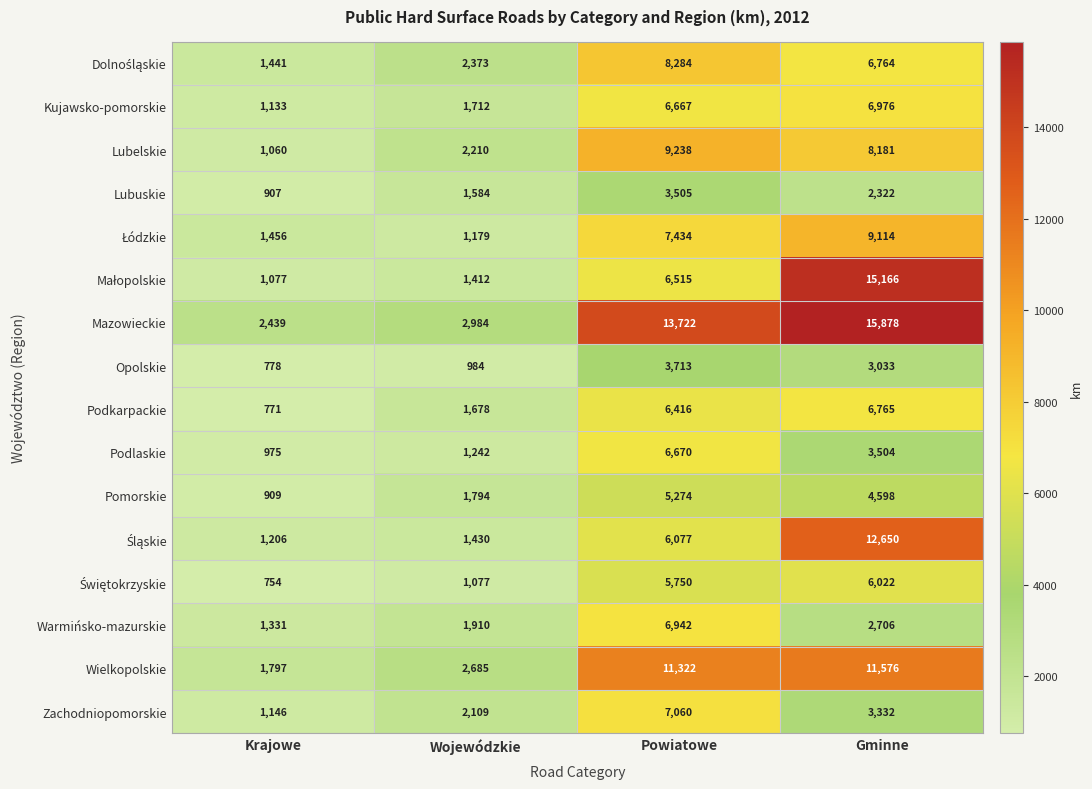

Rank the categories by Podkarpackie value from highest to lowest.

Gminne, Powiatowe, Wojewódzkie, Krajowe